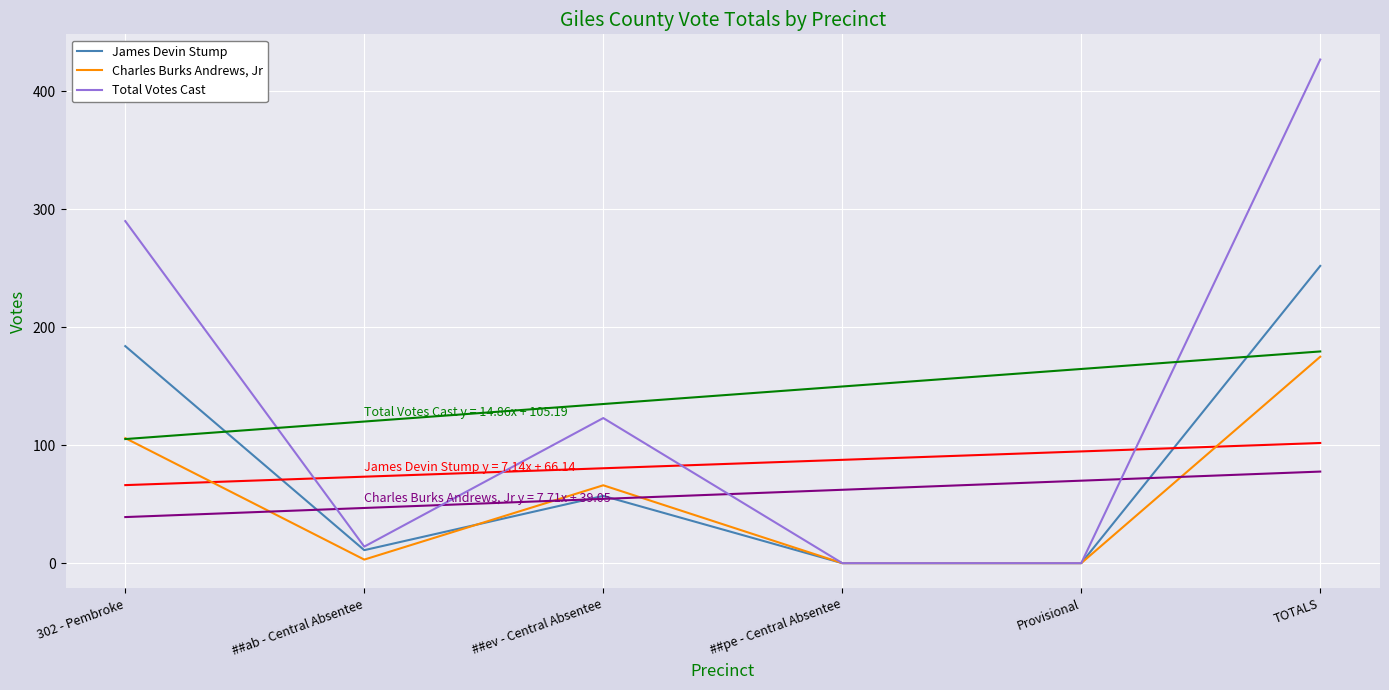

The Charles Burks Andrews, Jr series shows -79 at Provisional. True or false?

False